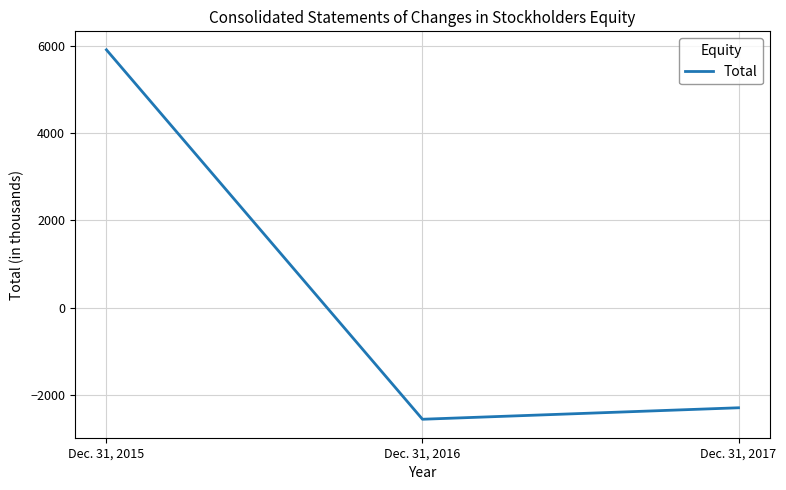

What is the average value?

352